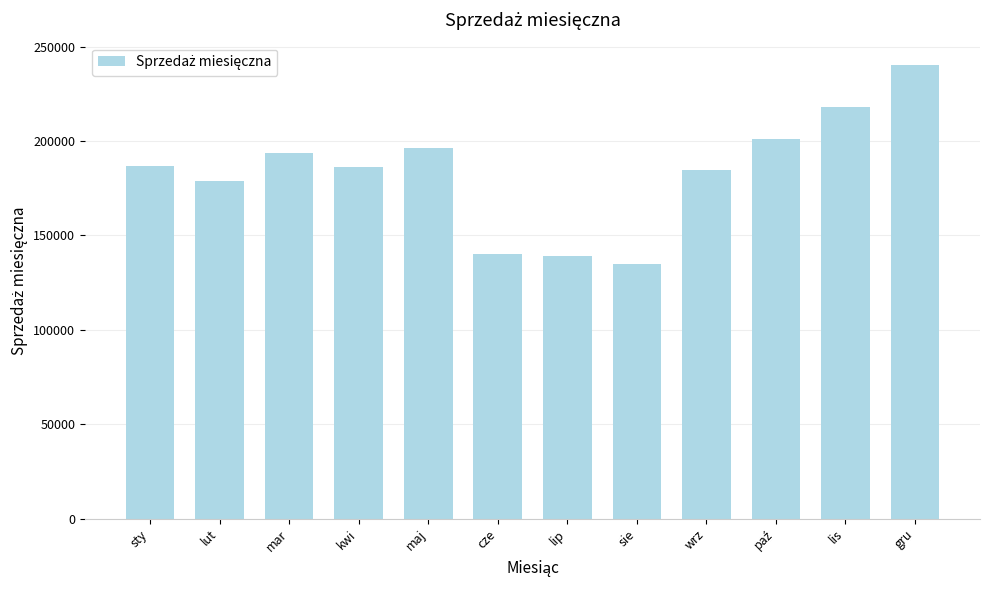

Are the bars grouped side by side (vs. stacked)?

No